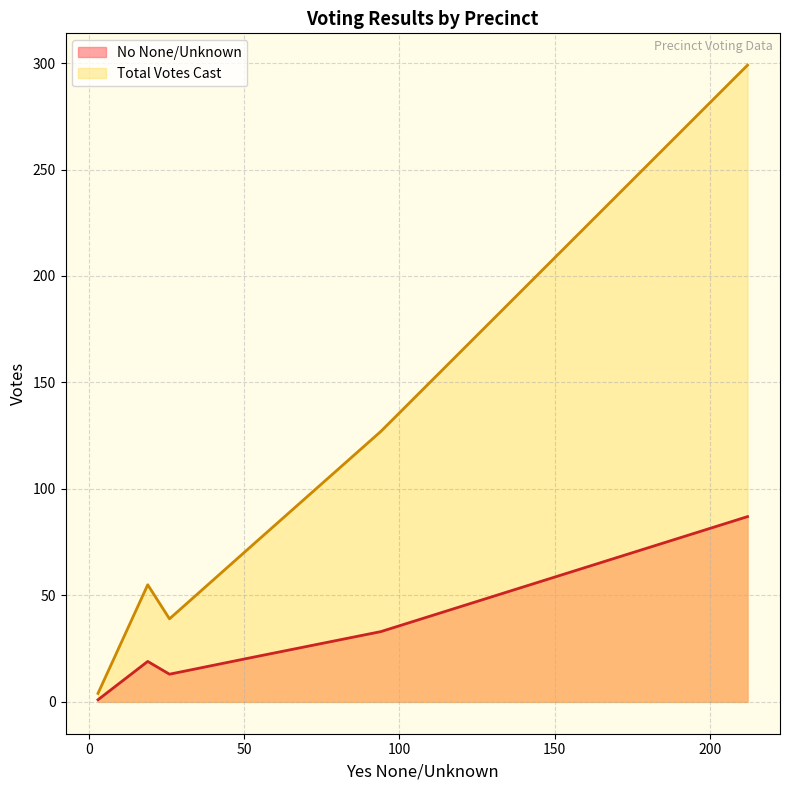

What is the maximum value shown in the chart?

299